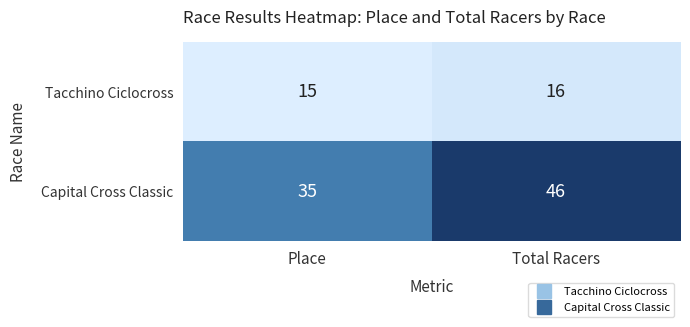

Rank the categories by Capital Cross Classic value from highest to lowest.

Total Racers, Place